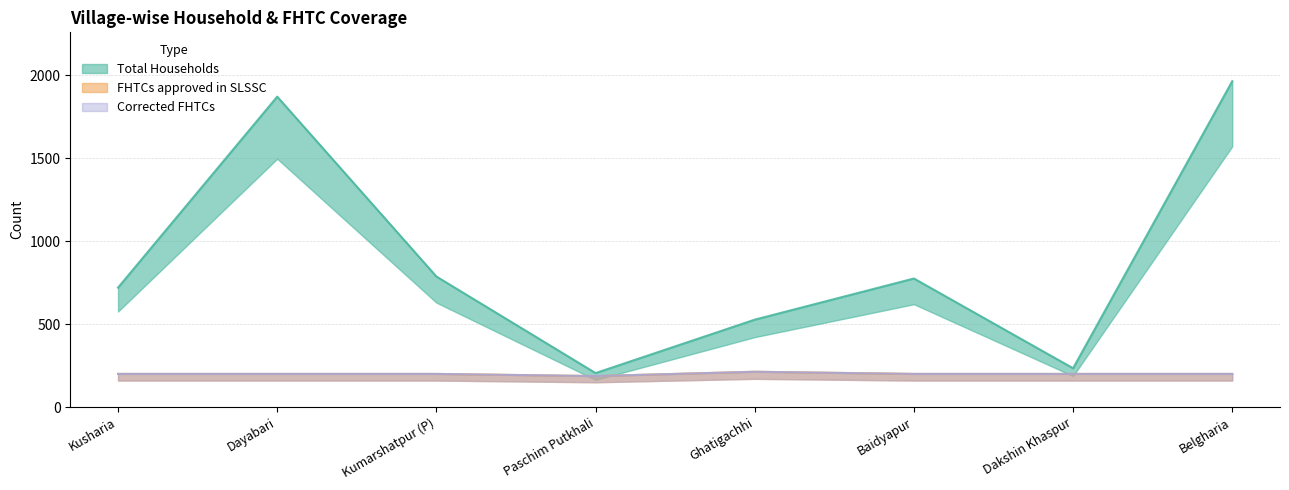

Which series has the largest range (max minus min)?

Total Households